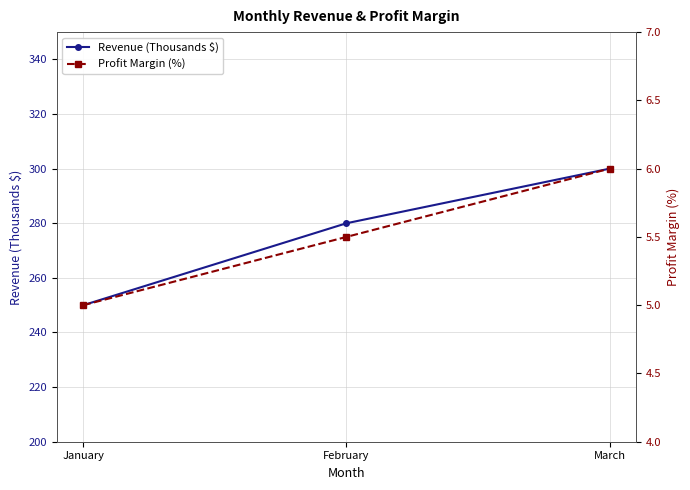

What is the minimum value for Profit Margin (%)?

5.0